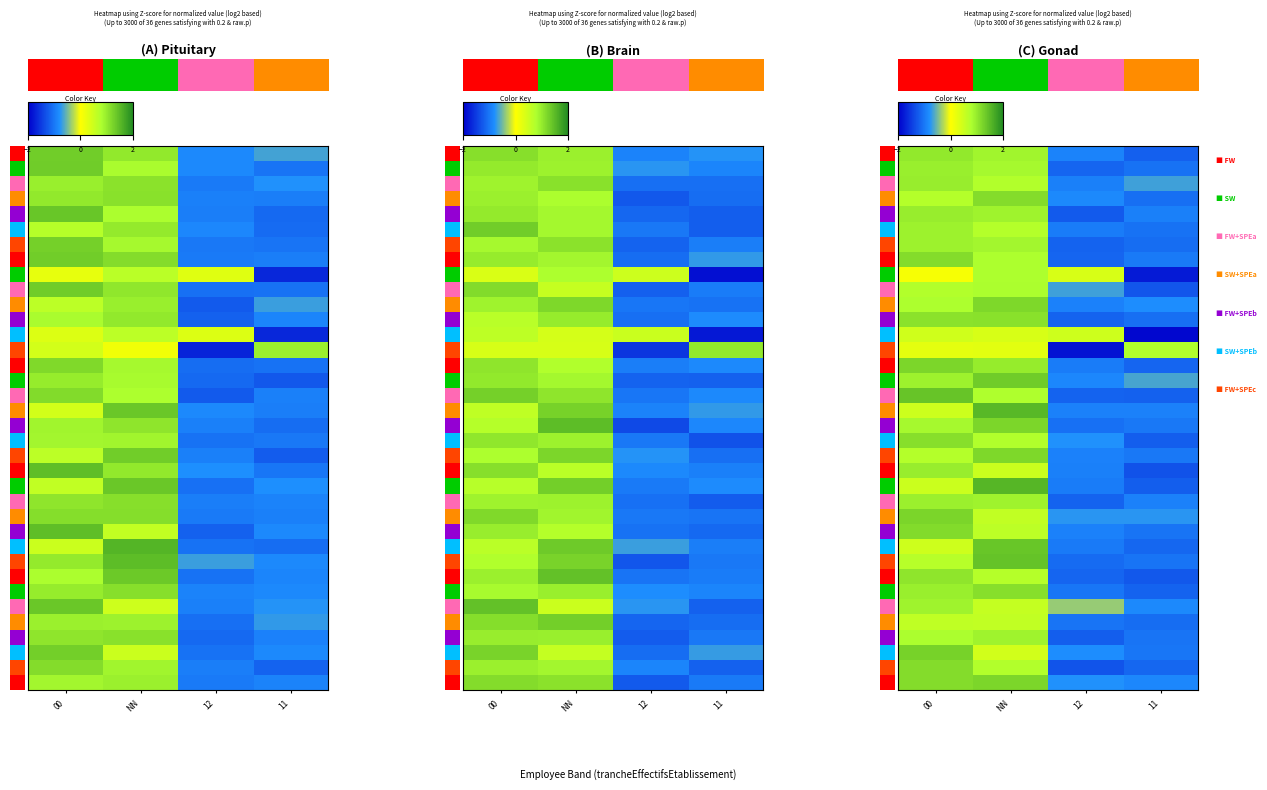

At which category does the chart reach its peak across all series?

NN